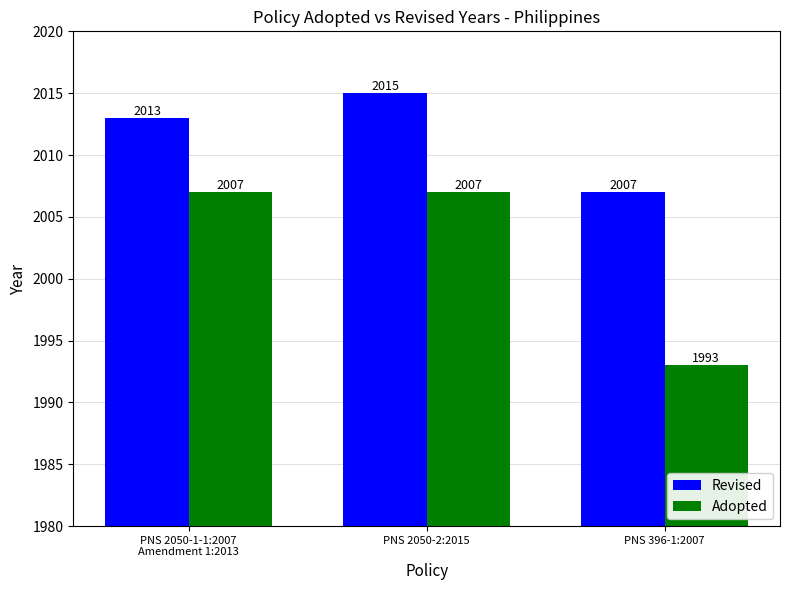

Reading left to right, extract all data points from this chart.

Revised: PNS 2050-1-1:2007
Amendment 1:2013=2013	PNS 2050-2:2015=2015	PNS 396-1:2007=2007
Adopted: PNS 2050-1-1:2007
Amendment 1:2013=2007	PNS 2050-2:2015=2007	PNS 396-1:2007=1993